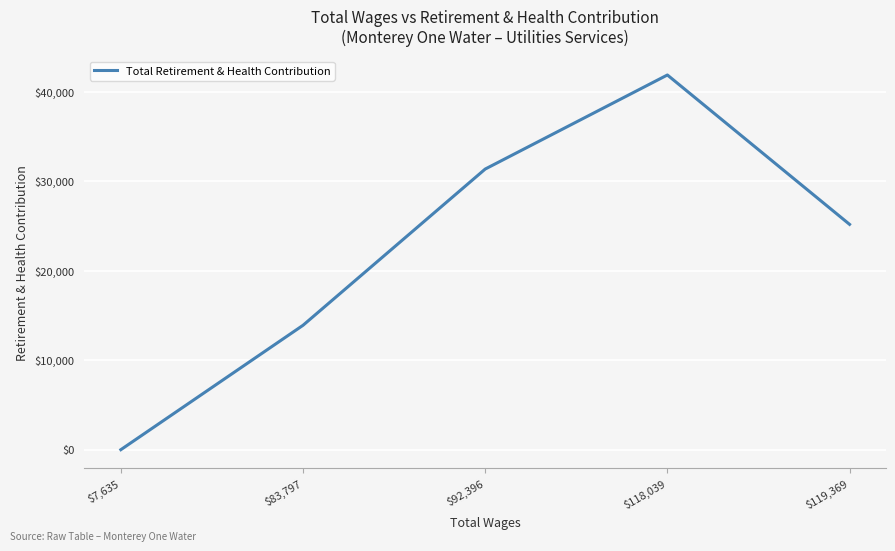

What is the sum of all values?

112240